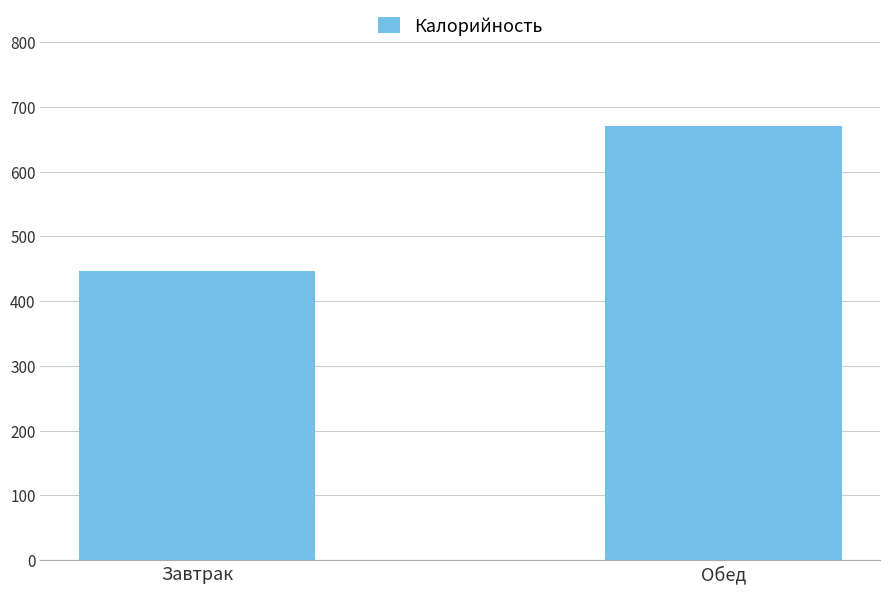

What is the ratio of the value at Обед to the value at Завтрак?

1.5